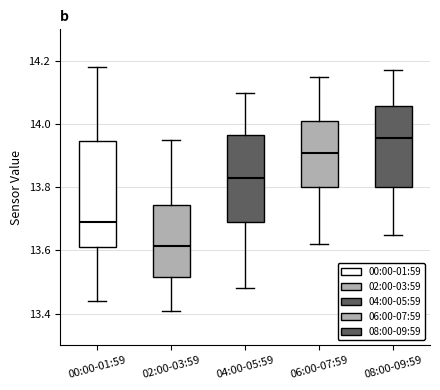

Where does the median line of the box for 02:00-03:59 sit on the y-axis? The values are not printed on the chart, so give them approximately, as read against the axis.

13.62